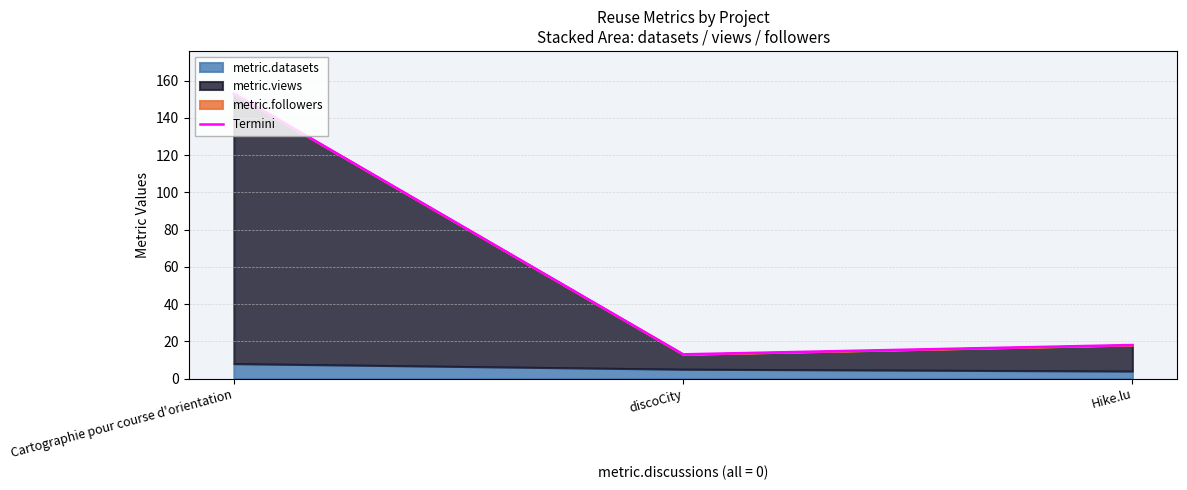

What is the difference between the maximum and minimum values?

140